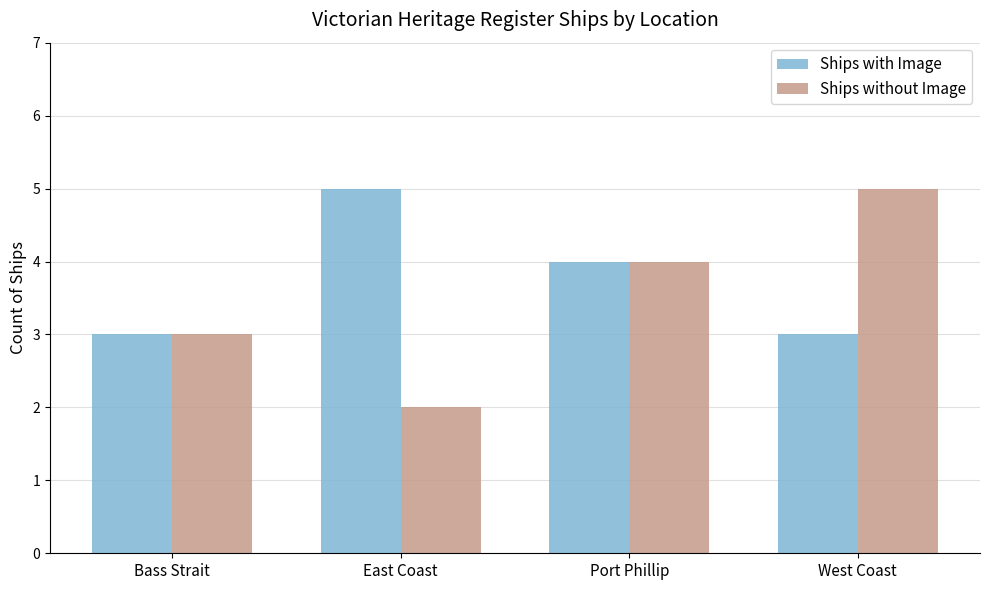

What is the lowest value of the Ships with Image series?

3